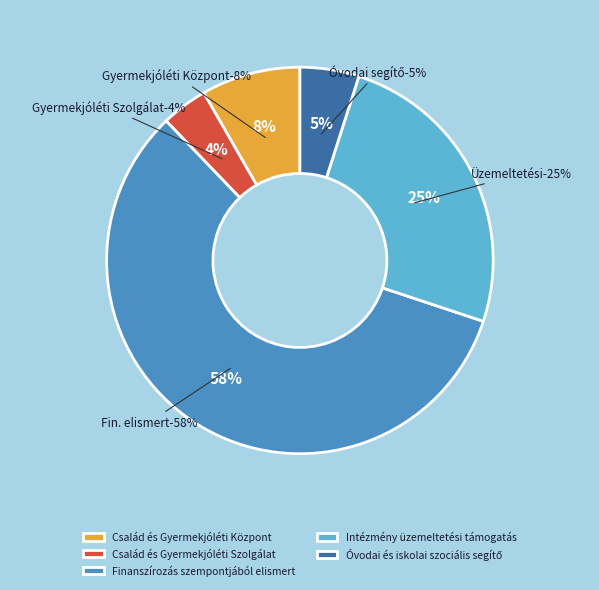

How many segments does this pie chart have?

5